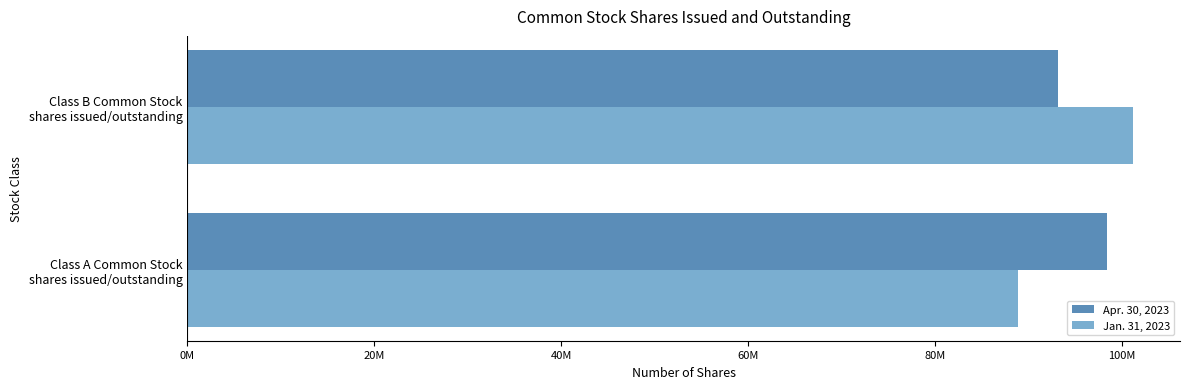

Which category has the lowest value across all series?

Class A Common Stock
shares issued/outstanding